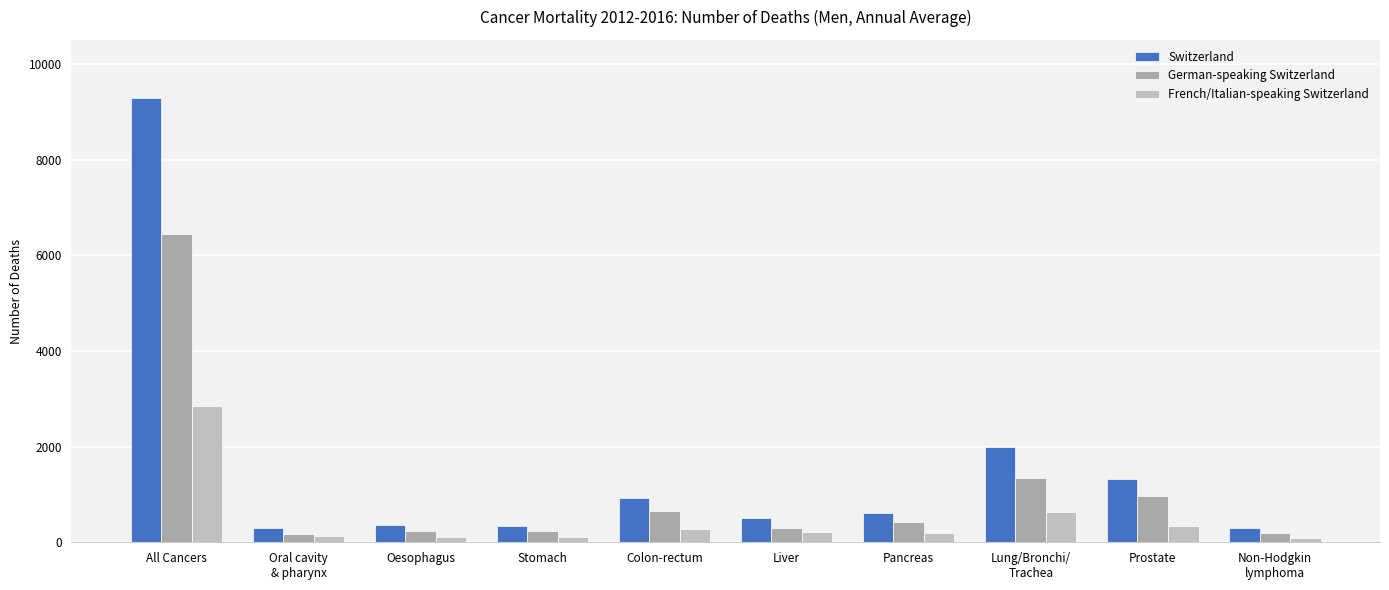

Reading left to right, what are all the values shown in this chart?

Switzerland: 9292.6	305.0	351.4	338.0	915.0	501.4	614.6	1986.0	1315.6	289.4
German-speaking Switzerland: 6450.2	180.6	244.8	236.2	647.6	294.4	425.6	1349.8	970.0	203.2
French/Italian-speaking Switzerland: 2842.4	124.4	106.6	101.8	267.4	207.0	189.0	636.2	345.6	86.2